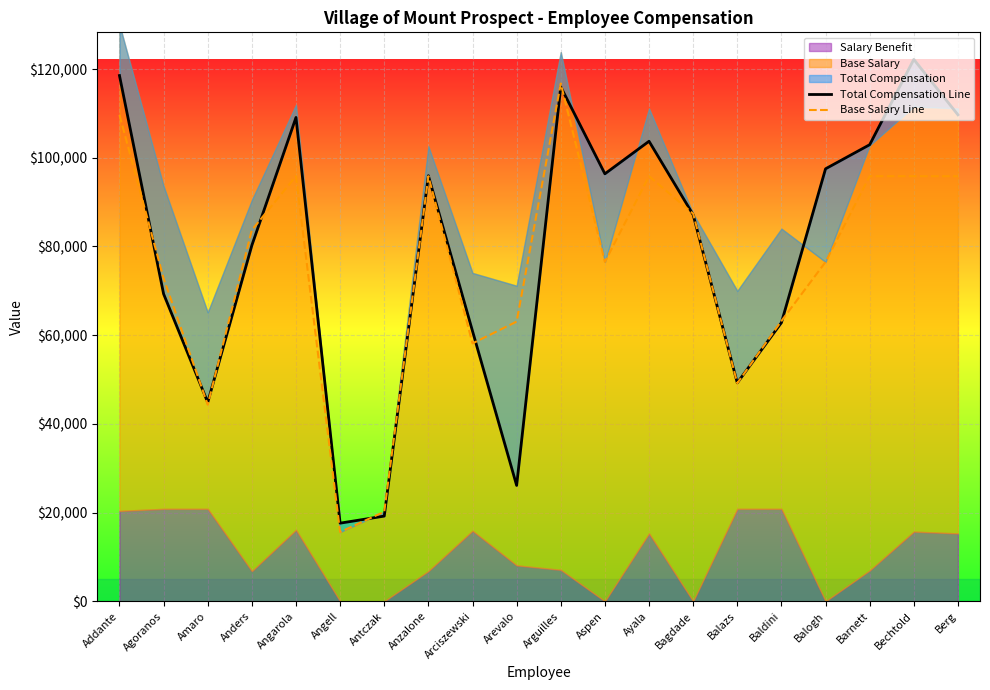

Which series has the largest total across all categories?

Total Compensation Line